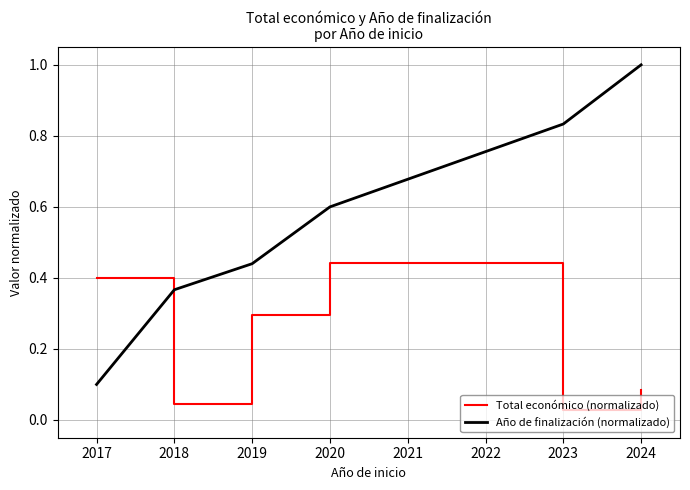

Which series has the largest range (max minus min)?

Año de finalización (normalizado)